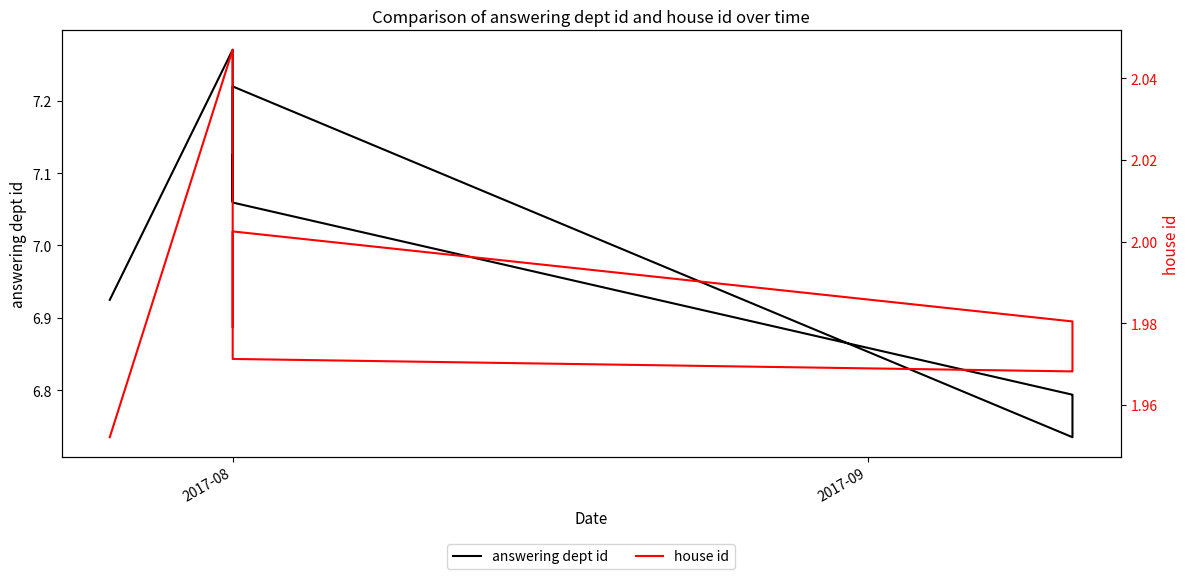

Where is answering dept id nearest to the value 7?

2017-08